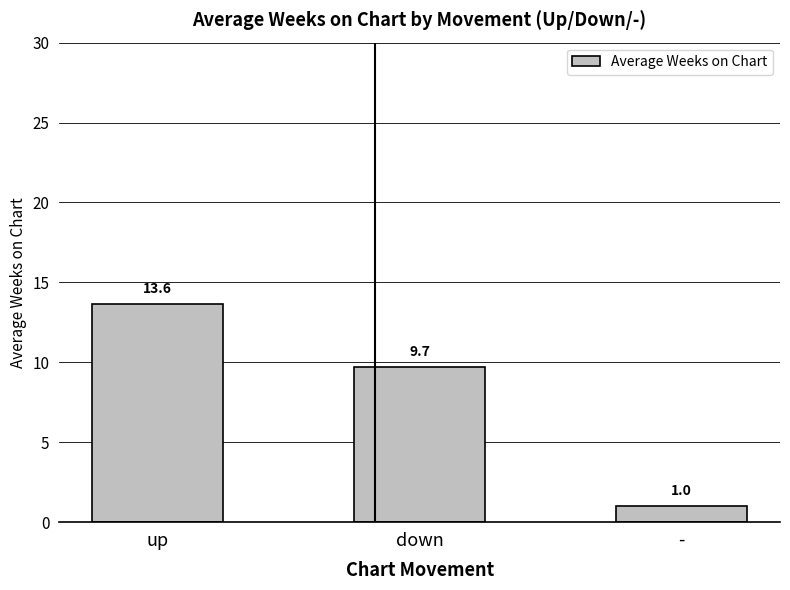

What is the label of the 1st bar from the left?

up